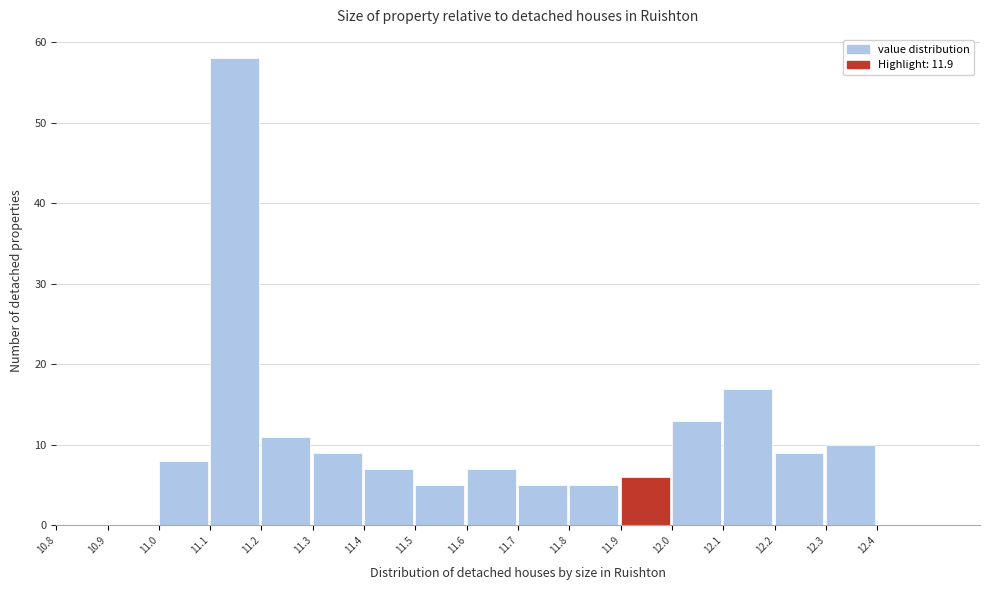

Which range on the x-axis has the tallest bar?

11.1 to 11.2